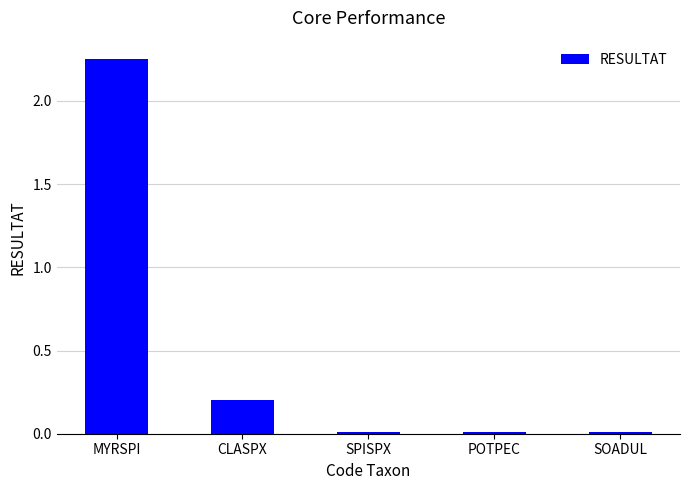

At which category does the chart reach its peak across all series?

MYRSPI